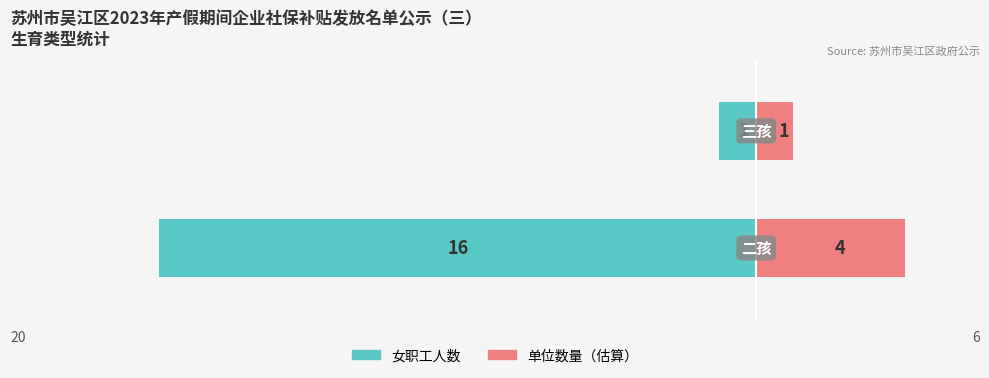

What is the lowest value of the 女职工人数（二孩/三孩） series?

-16